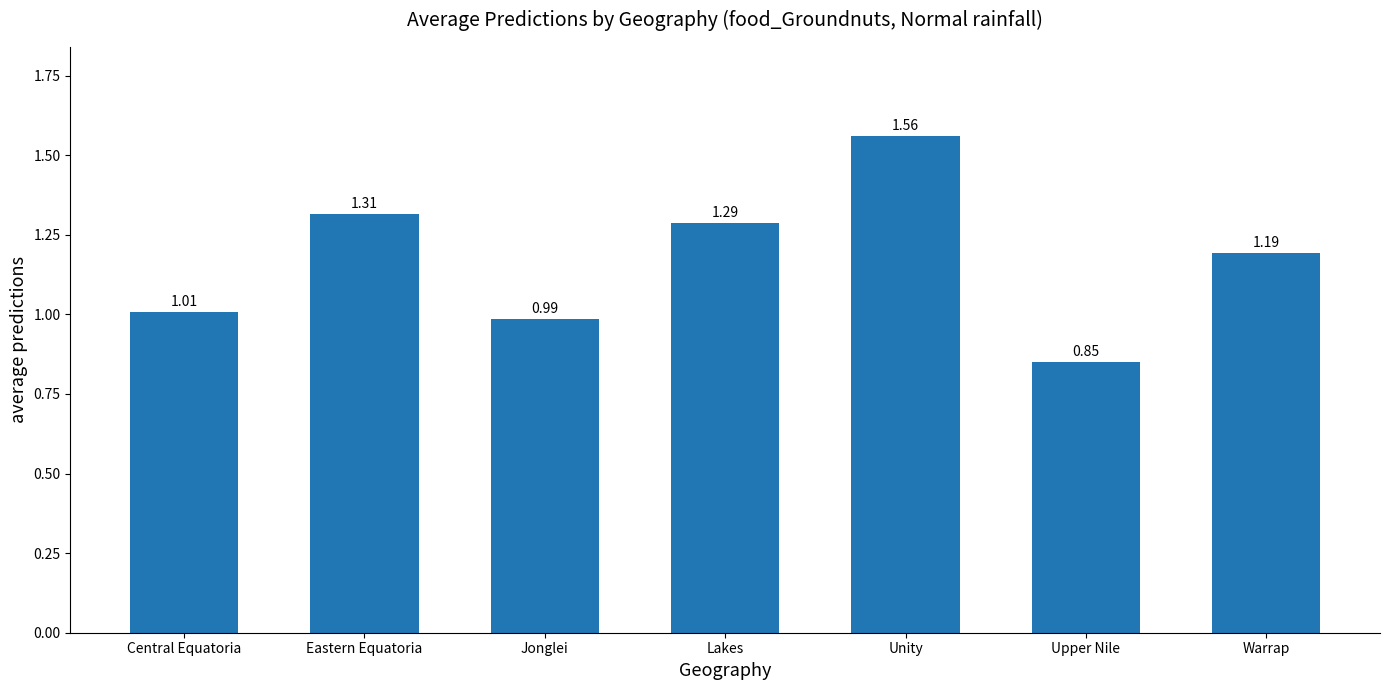

How many bars are there in total?

7